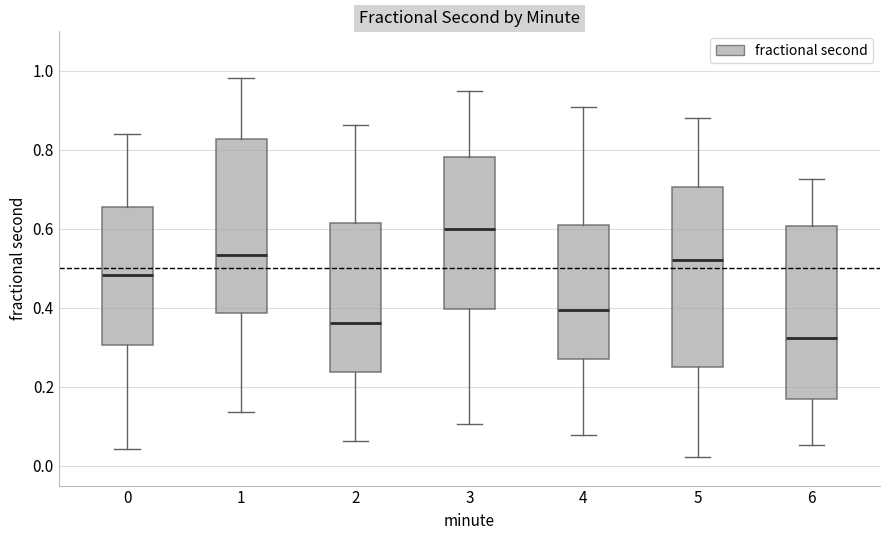

Which box's median line is the lowest?

6